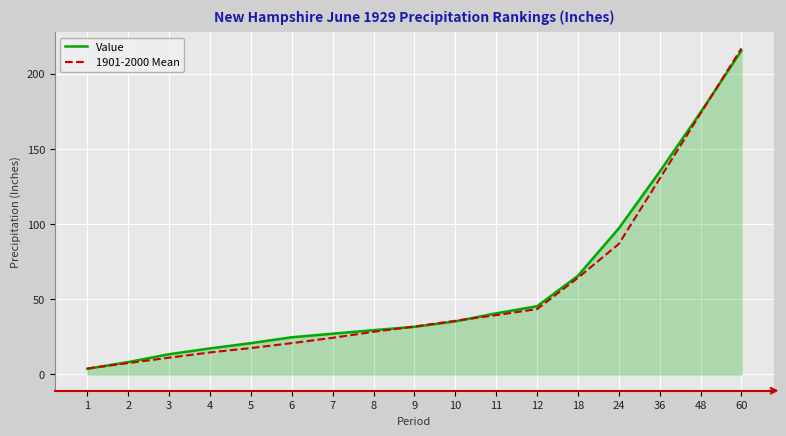

What is the spread (max minus min) of values at 36?

4.7